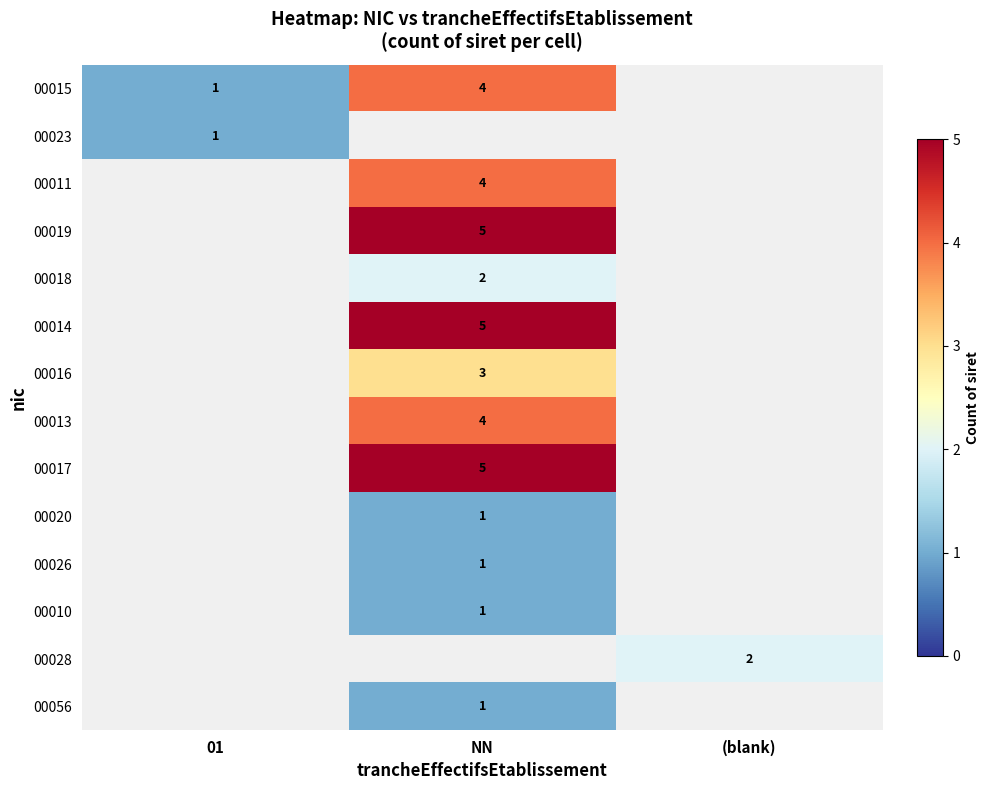

The value of 00016 at NN is 3. True or false?

True